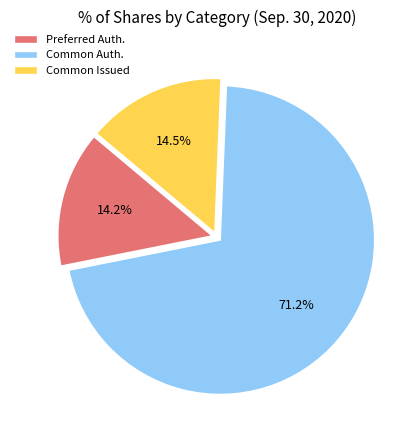

What is the largest slice in the pie chart?

Common Auth.